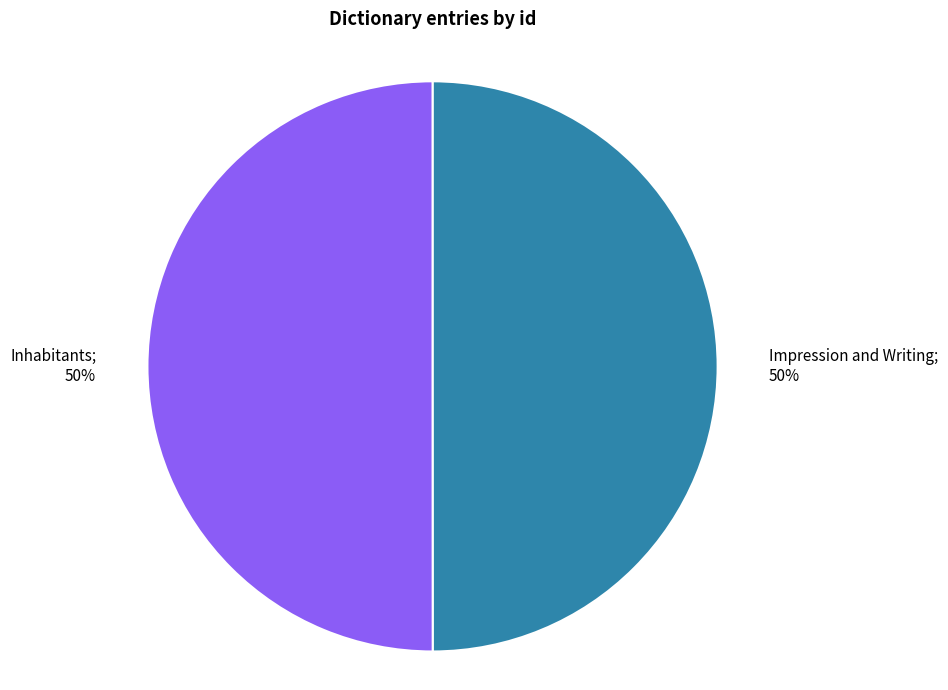

To the nearest percent, what is the average slice percentage?

50%